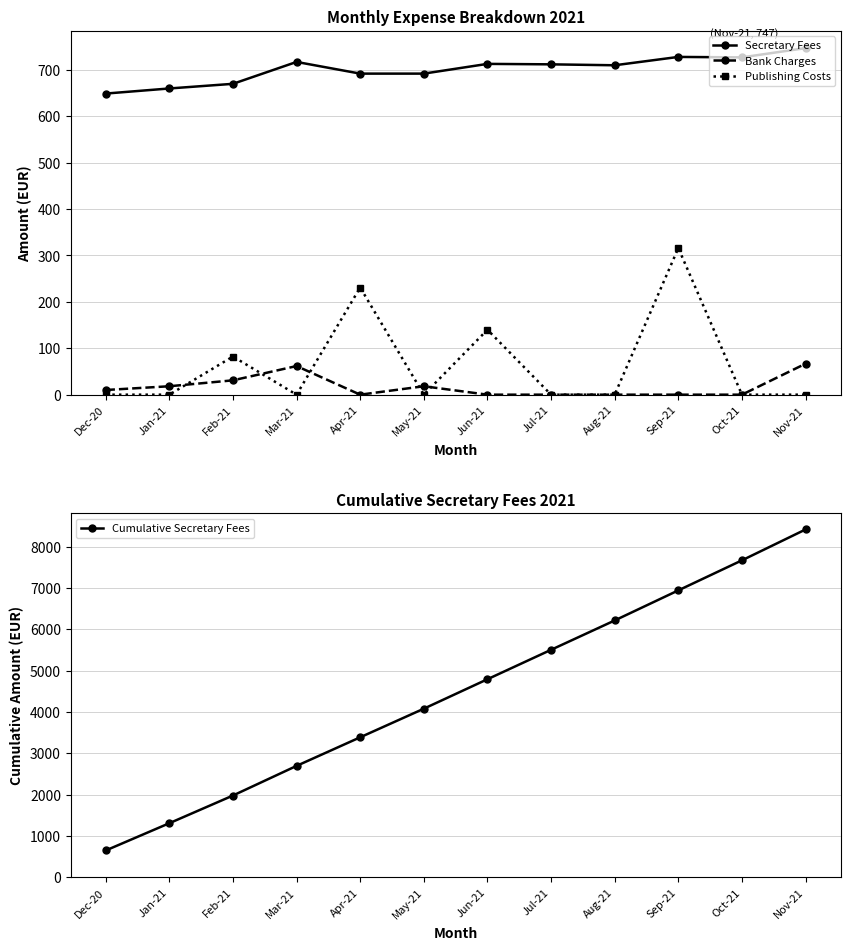

The value of Cumulative Secretary Fees at Apr-21 is 3388.2. True or false?

True